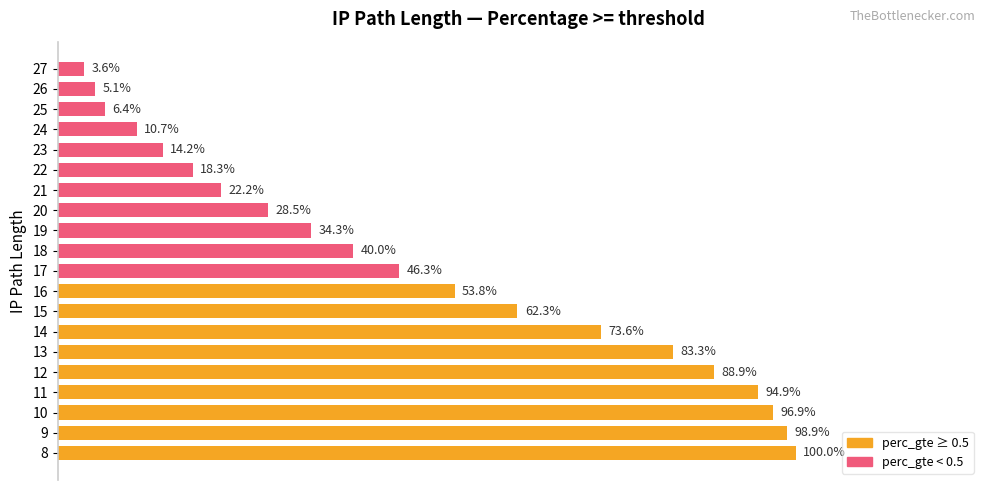

How many bars are there in total?

20